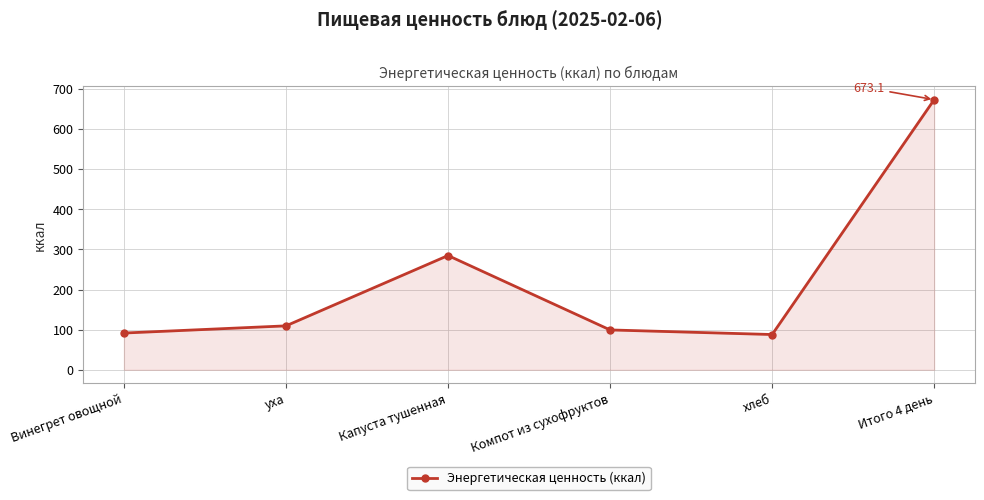

Does the chart display data point markers on the line(s)?

Yes